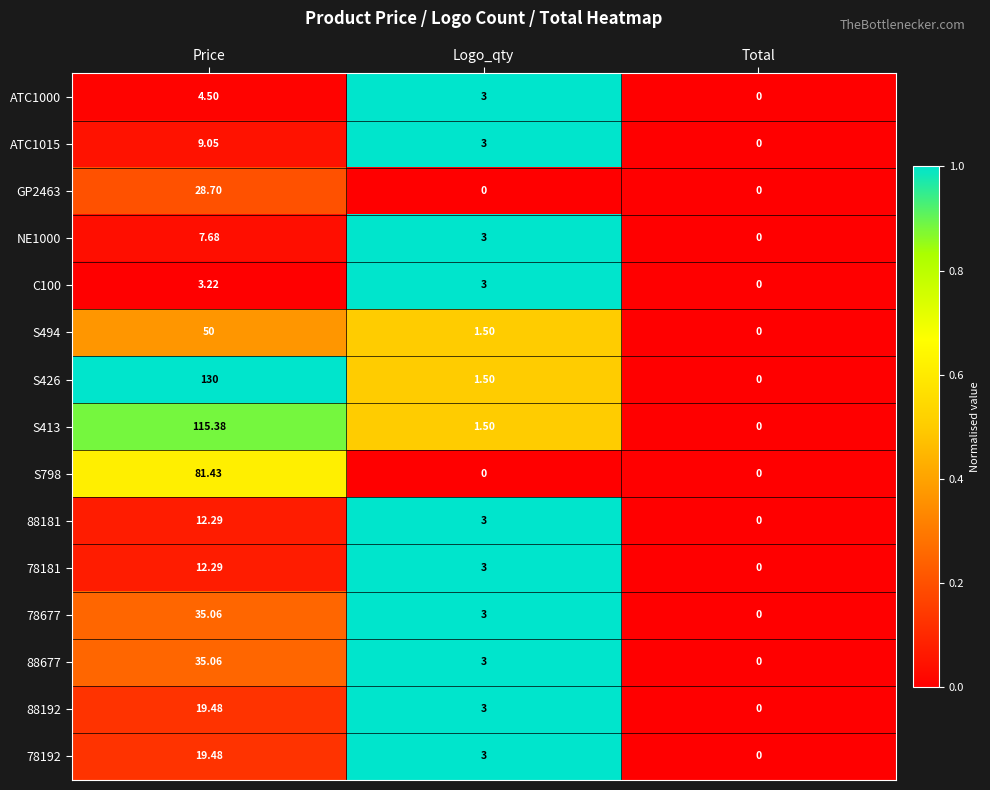

Where is 88181 nearest to the value 6?

Logo_qty